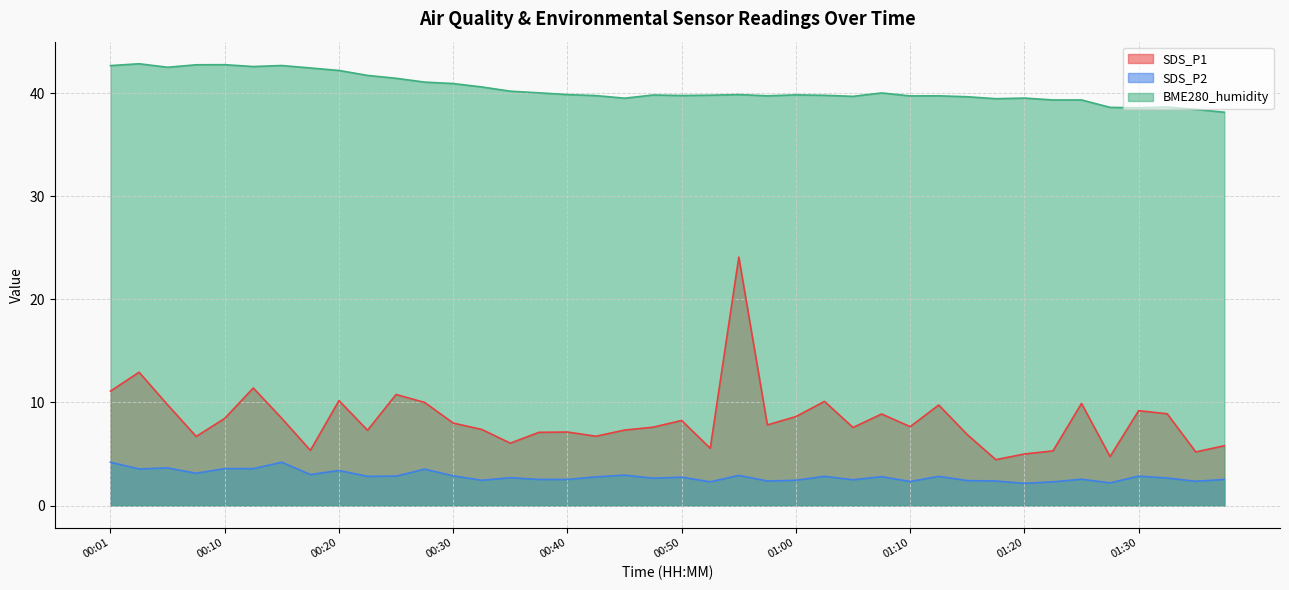

What is the lowest value of the SDS_P1 series?

4.5